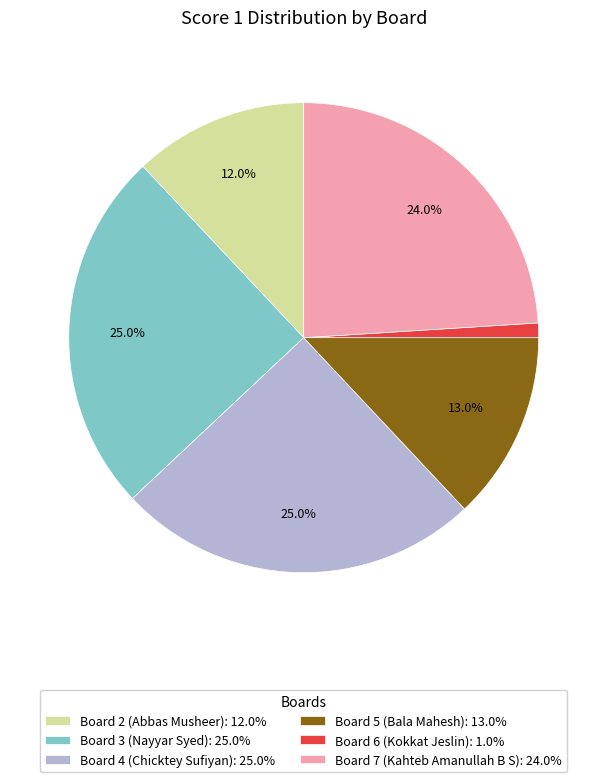

Does any single category account for the majority?

No